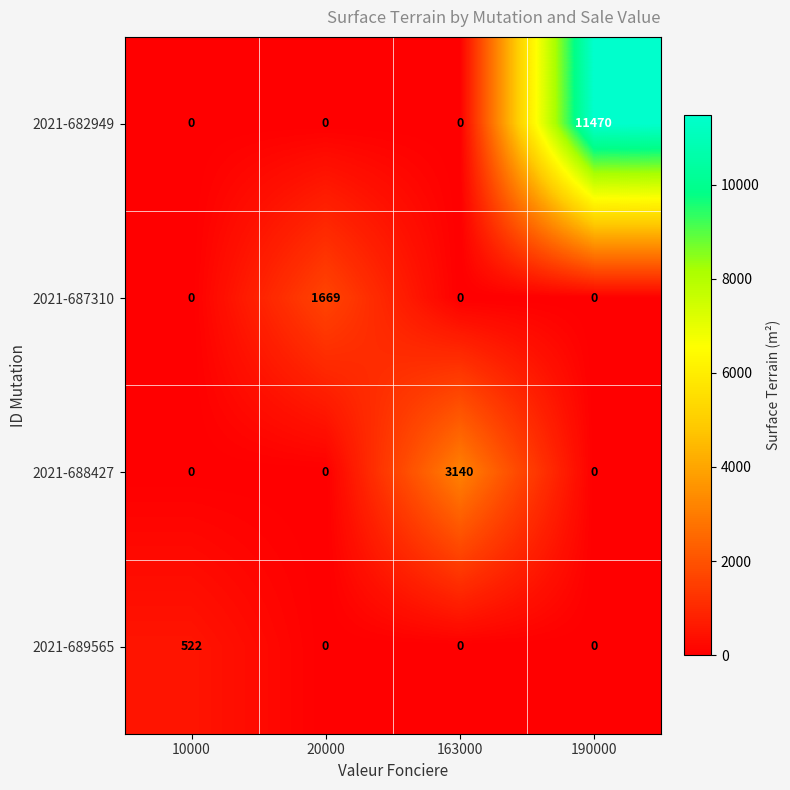

How many categories are shown in the chart?

4